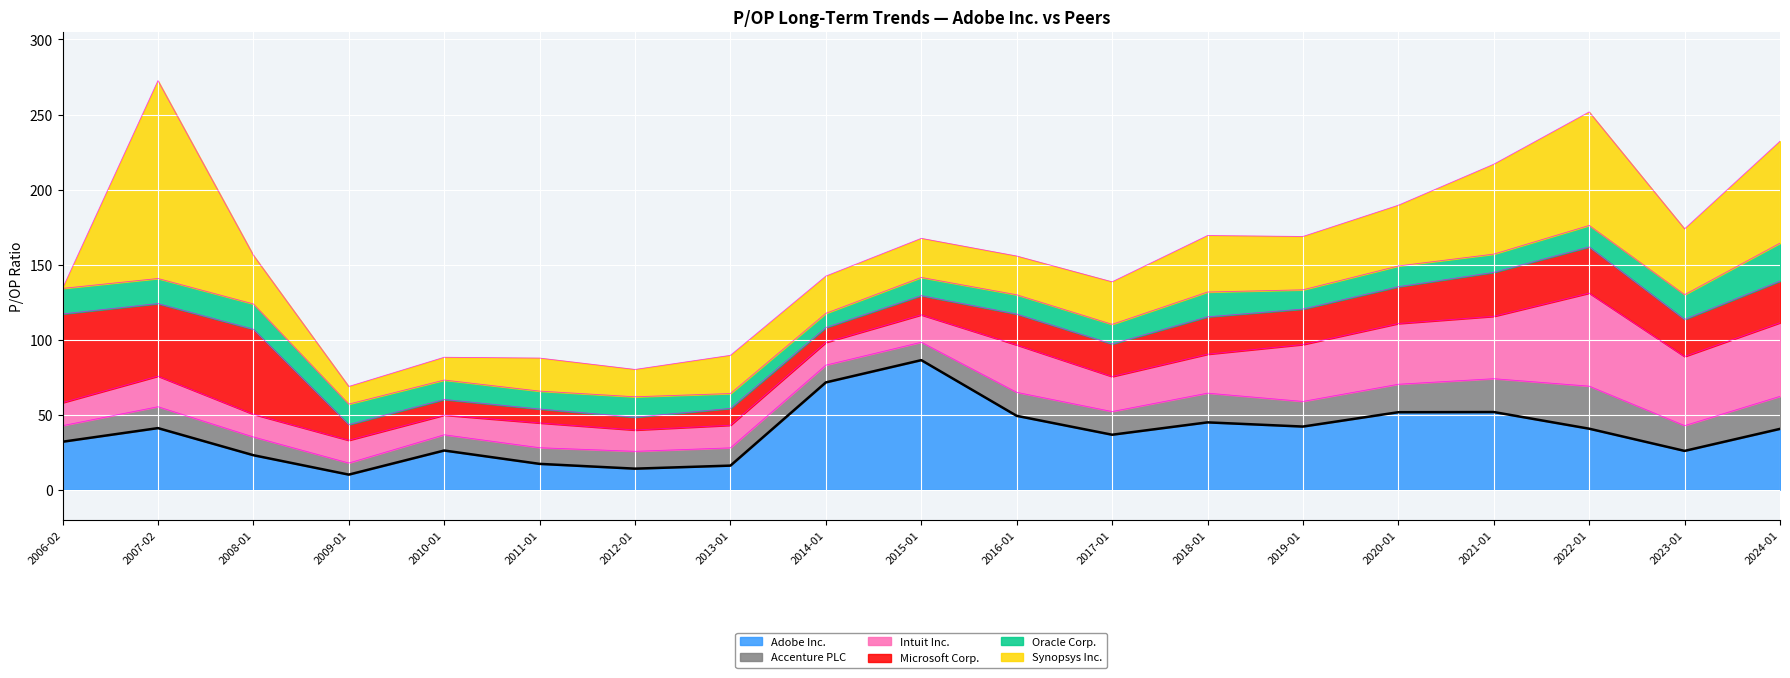

Reading left to right, list all the values displayed in this chart.

Adobe Inc.: 31.9	41.0	23.0	10.0	26.1	17.2	14.0	16.0	71.5	86.3	49.2	36.6	44.9	42.1	51.6	51.8	40.6	25.9	40.5
Accenture PLC: 10.7	14.2	12.2	7.7	10.5	10.8	11.6	11.8	11.5	11.9	15.7	15.4	19.5	16.8	18.6	22.2	28.4	16.8	21.7
Intuit Inc.: 15.3	20.4	15.1	15.2	13.1	16.5	14.2	15.1	15.1	18.2	31.6	23.3	25.9	37.9	40.5	41.6	62.0	46.0	49.0
Microsoft Corp.: 59.1	48.4	56.6	10.4	10.4	9.3	8.6	11.2	9.9	12.8	20.6	21.7	24.9	23.6	24.5	29.3	30.8	24.7	27.8
Oracle Corp.: 17.0	16.7	16.9	13.7	12.9	11.9	13.6	9.9	9.5	12.1	12.8	13.1	16.5	12.8	13.8	12.2	14.3	16.5	25.3
Synopsys Inc.: 0.0	131.9	32.5	11.8	15.2	22.0	18.2	25.5	24.8	26.0	25.8	28.3	37.6	35.5	40.5	59.9	75.6	43.9	67.9